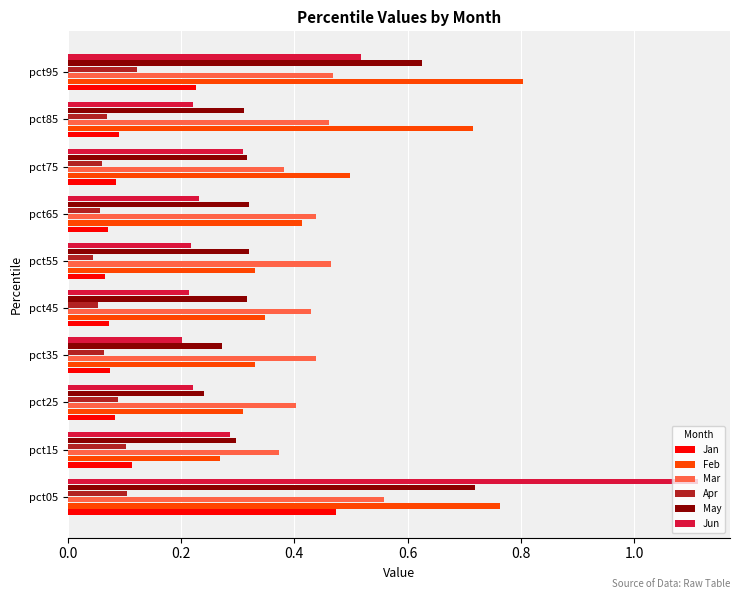

What is the sum of the May values at pct45 and pct05?

1.0